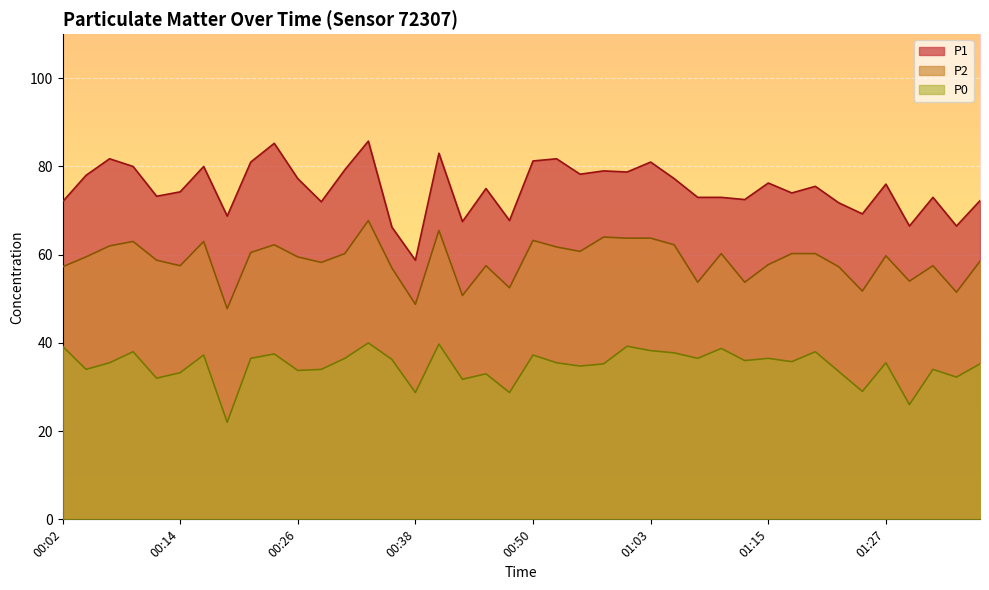

True or false: P2 and P0 intersect in this chart.

False